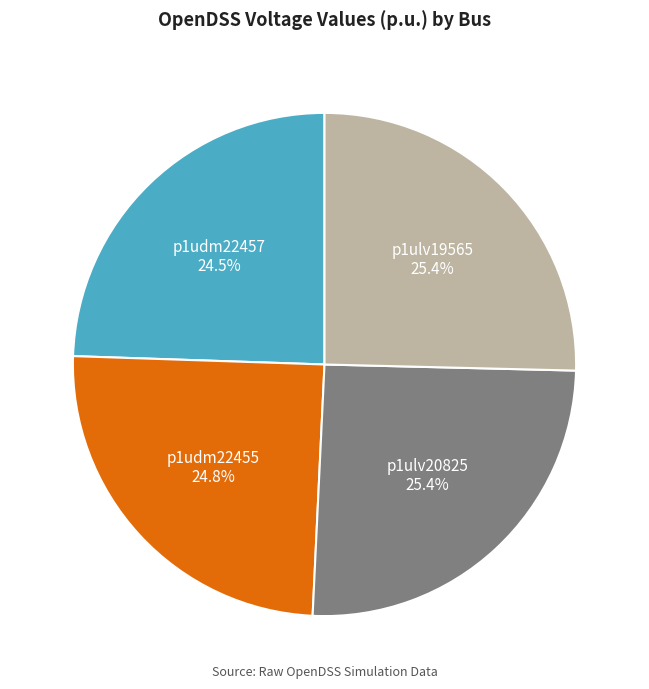

How many segments does this pie chart have?

4